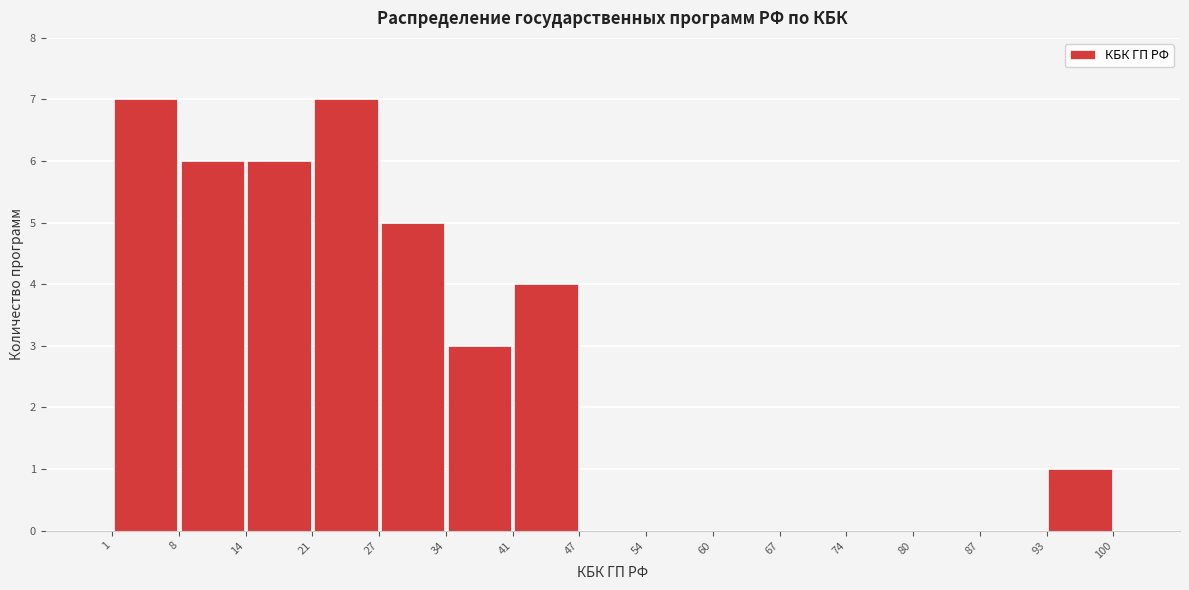

Reading left to right, transcribe this chart: for each bar, give the range it covers on the x-axis and its height. The values are not printed on the chart, so give them approximately, as read against the axis.

1 to 8: 7
8 to 14: 6
14 to 21: 6
21 to 27: 7
27 to 34: 5
34 to 41: 3
41 to 47: 4
47 to 54: 0
54 to 60: 0
60 to 67: 0
67 to 74: 0
74 to 80: 0
80 to 87: 0
87 to 93: 0
93 to 100: 1